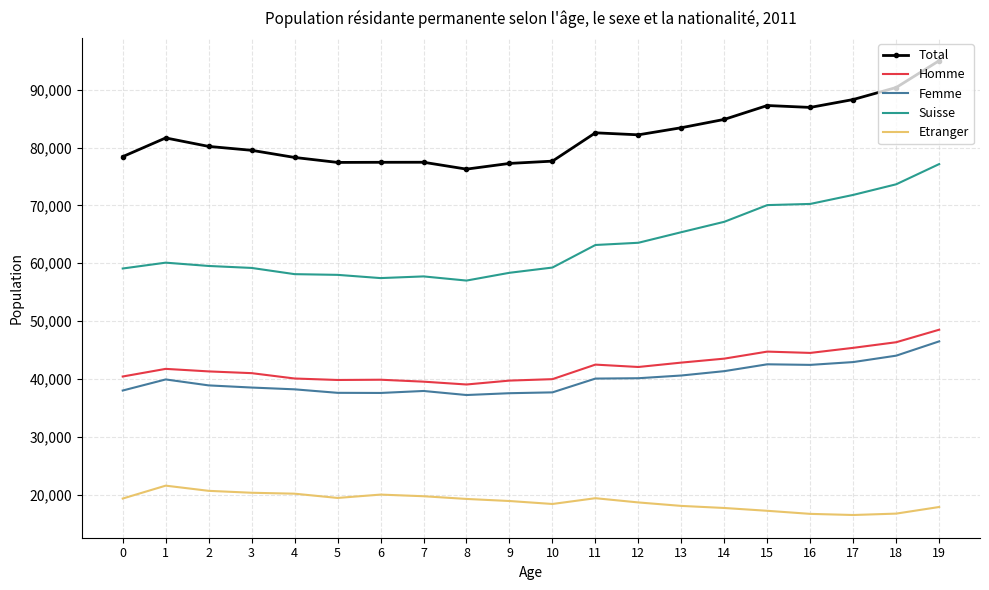

True or false: Suisse and Homme cross at least once.

False